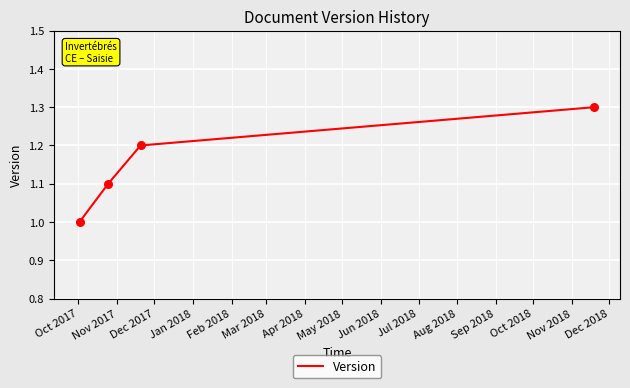

What is the smallest value displayed?

1.0